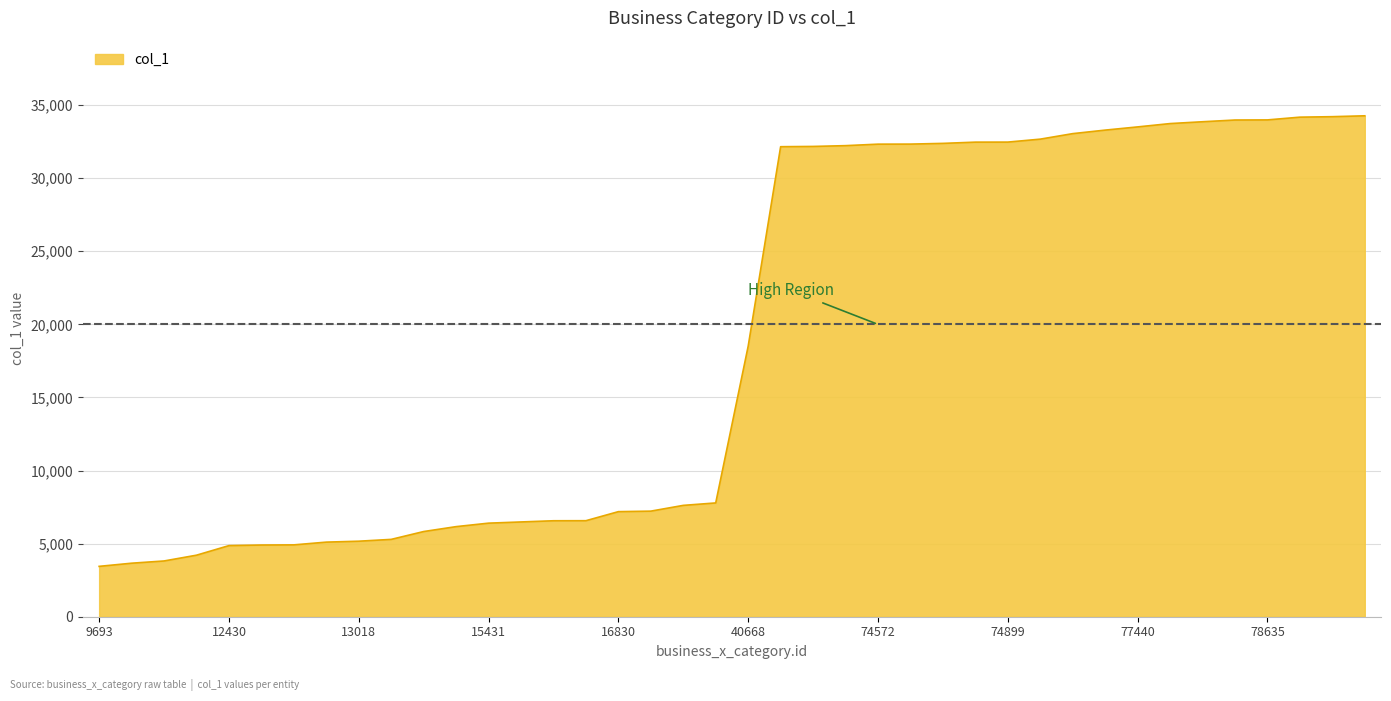

What is the maximum value shown in the chart?

34269